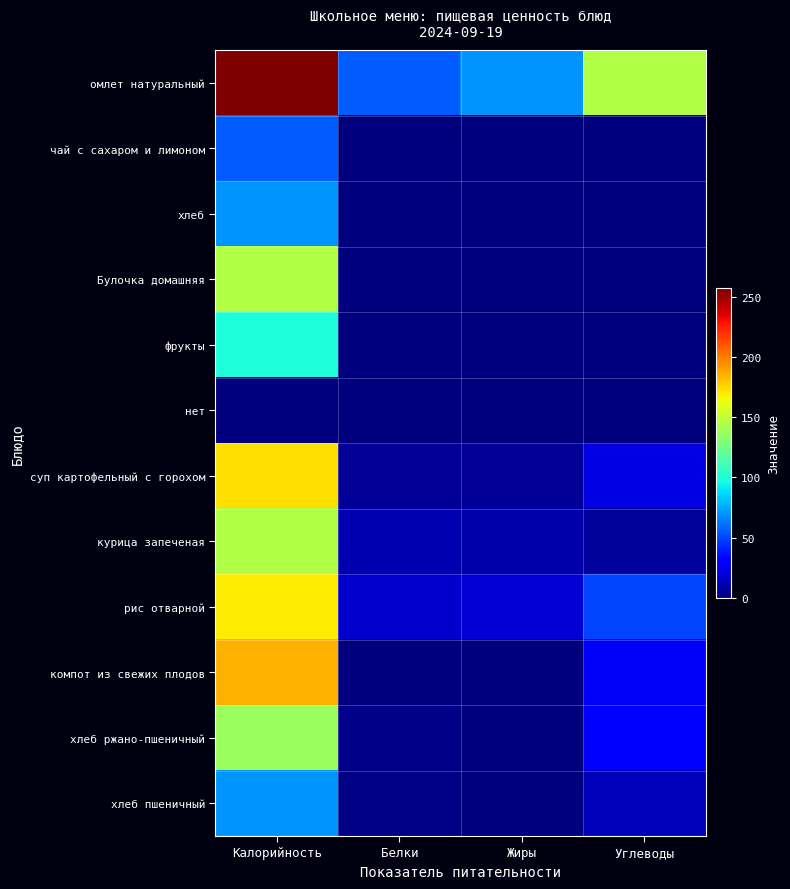

Which category has the lowest value across all series?

Белки